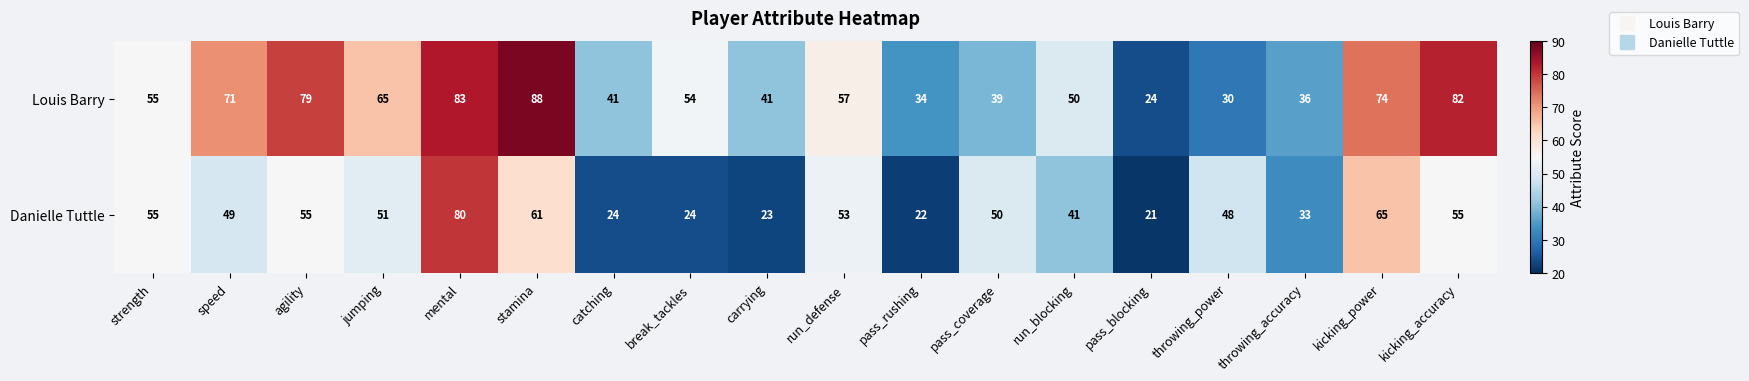

What is the total value across all series at run_defense?

110